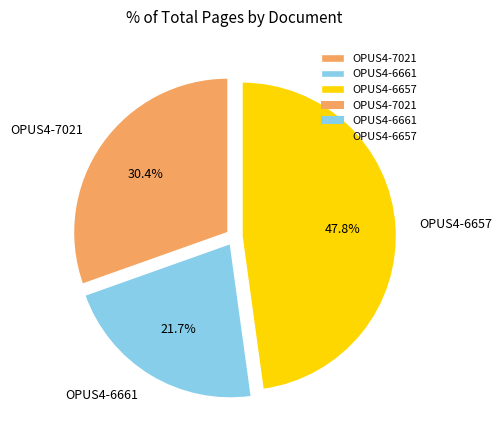

What is the total percentage of OPUS4-7021 and OPUS4-6657?

78.3%